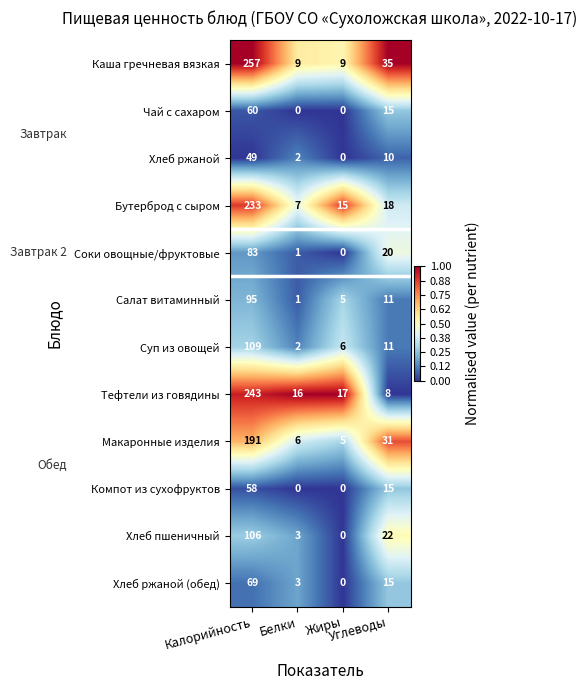

At how many categories does at least one series exceed 0?

4